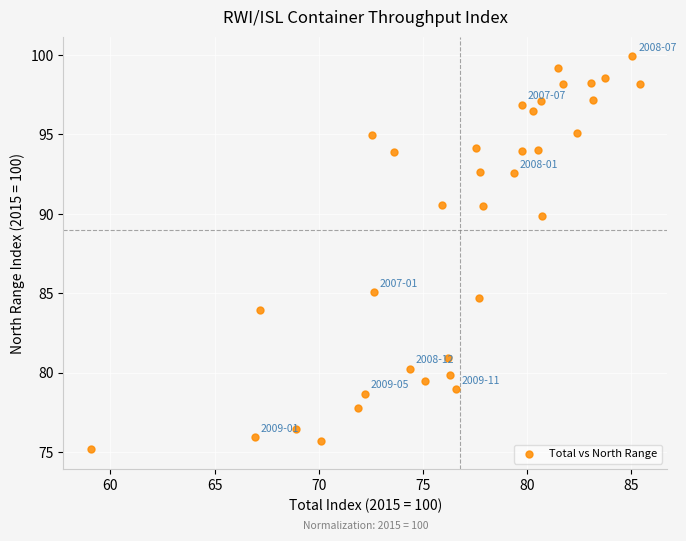

What Y value in the scatter plot is closest to 87?

85.1